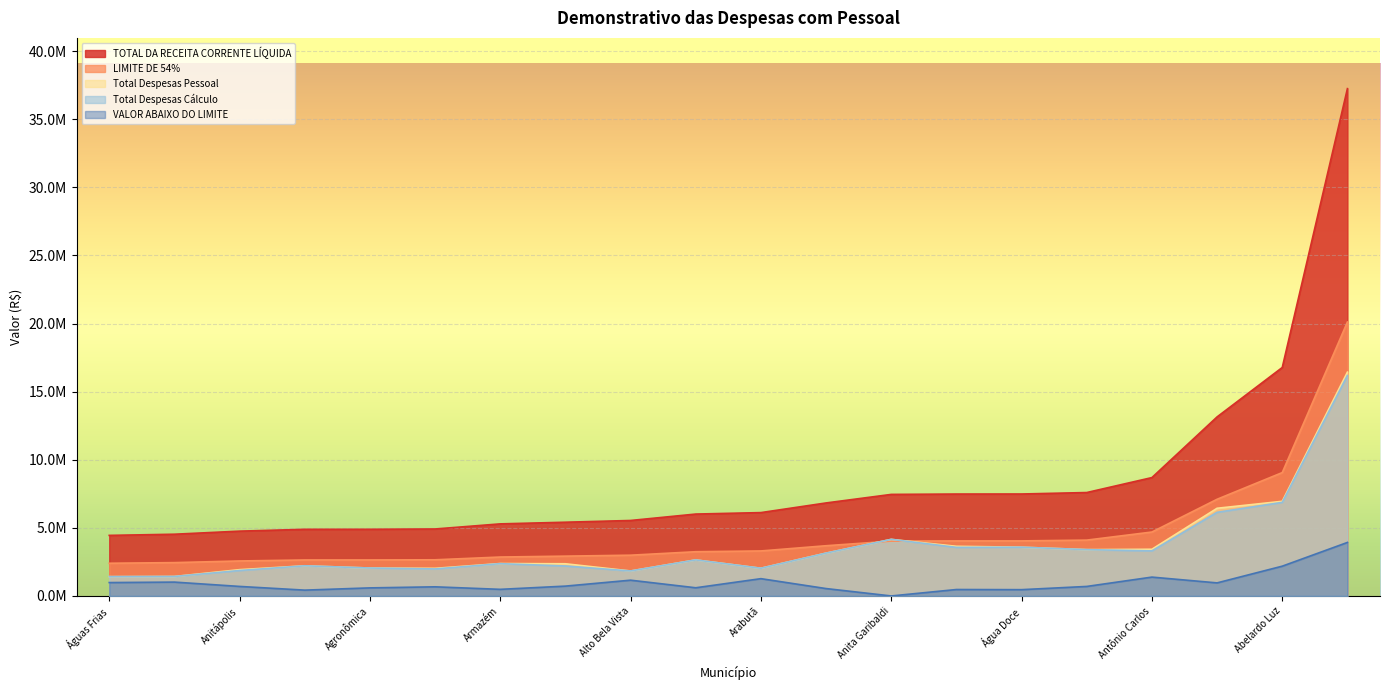

How many lines are shown in the chart?

5